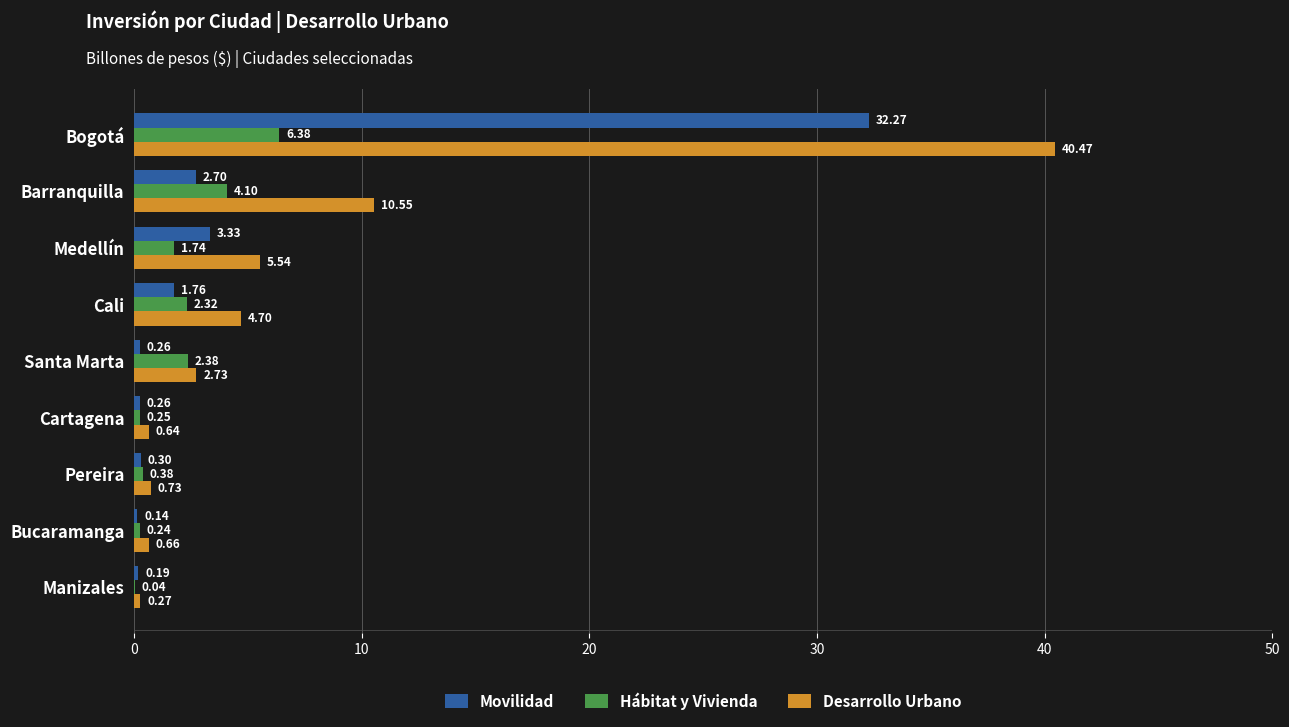

Between Pereira and Manizales, which series saw the biggest shift?

Desarrollo Urbano